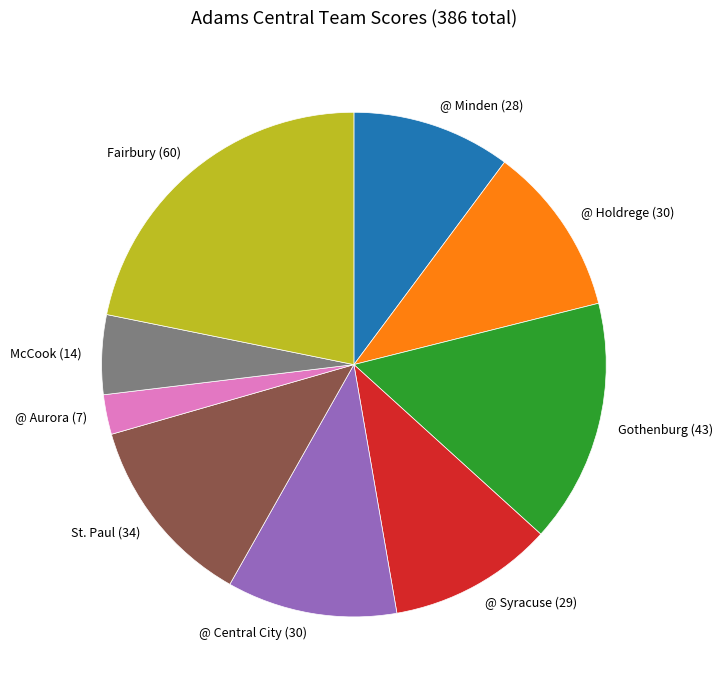

True or false: @ Central City accounts for 11% of the total.

True